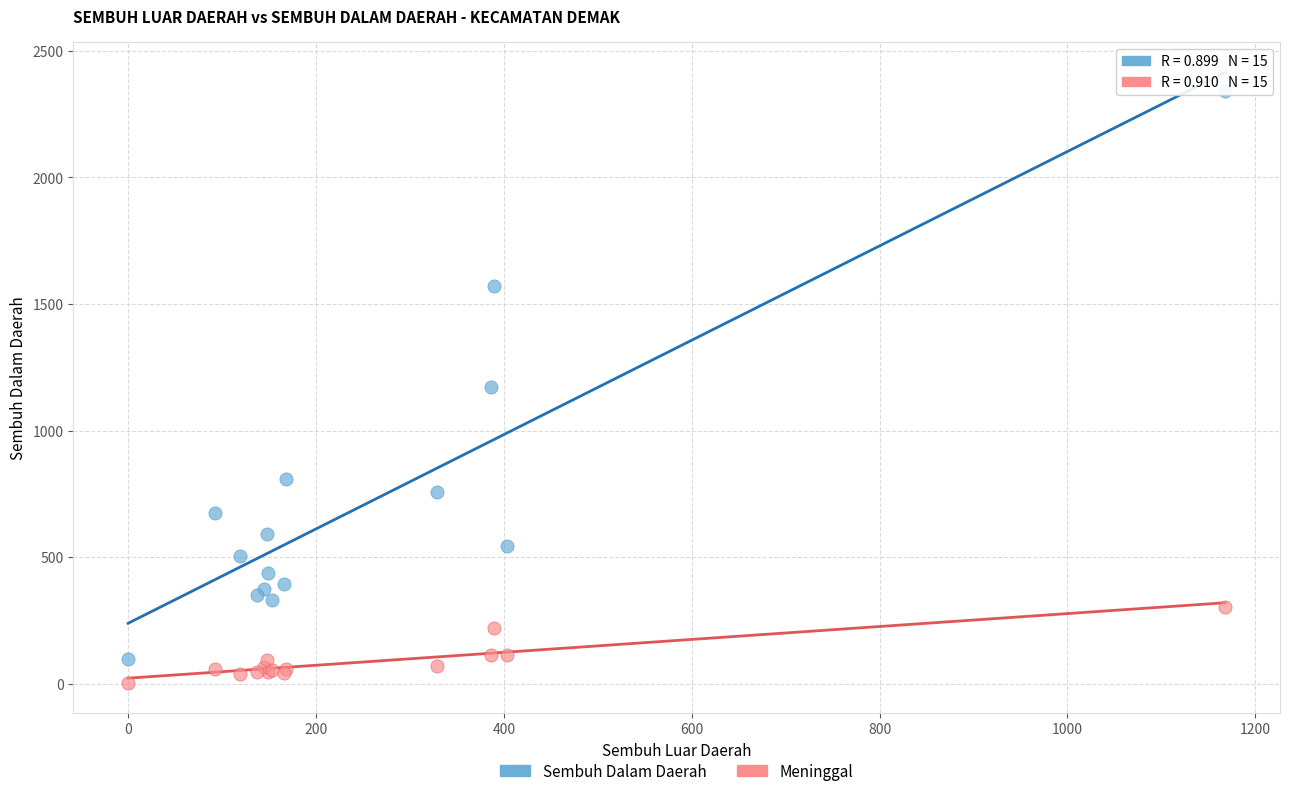

Which series contains the highest Y value?

Sembuh Dalam Daerah